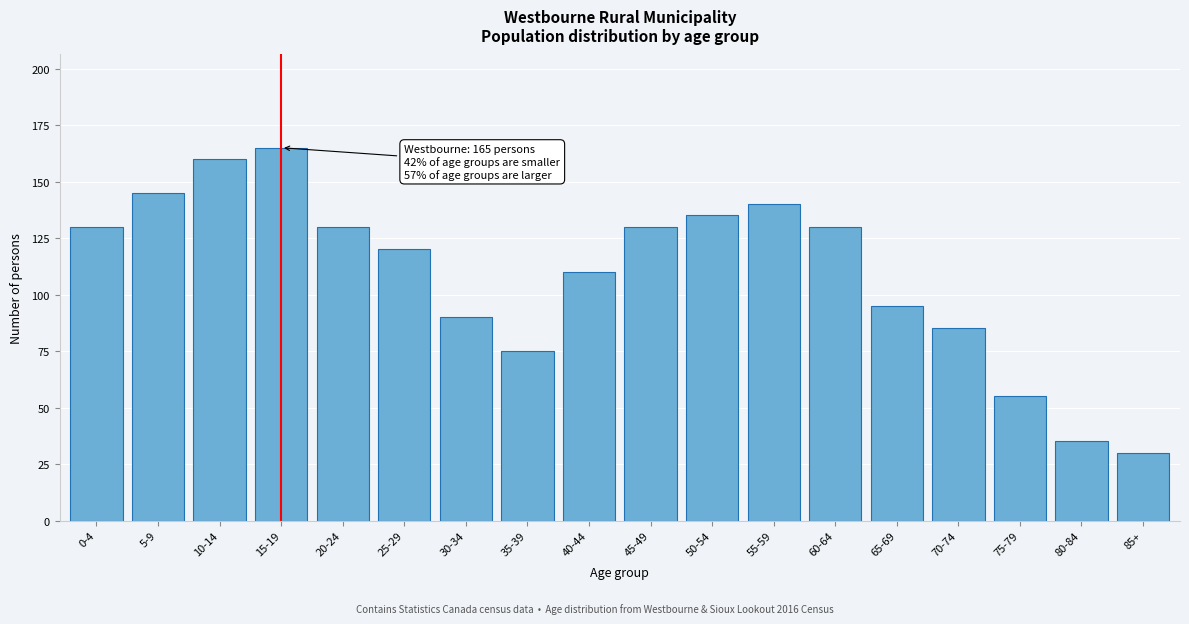

Reading right to left, what are all the values shown in this chart?

30	35	55	85	95	130	140	135	130	110	75	90	120	130	165	160	145	130